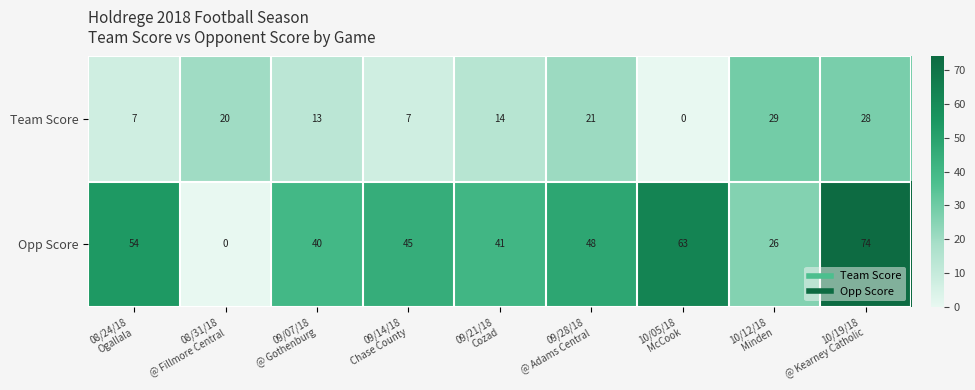

Count the number of data series in this chart.

2